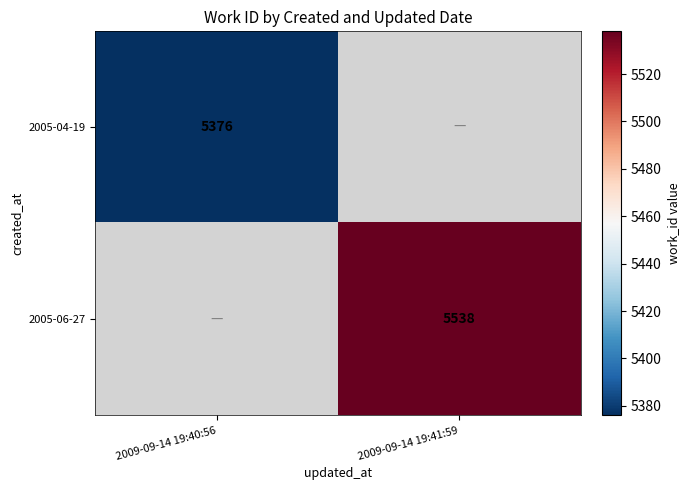

The value of 2005-06-27 at 2009-09-14 19:41:59 is 8679. True or false?

False